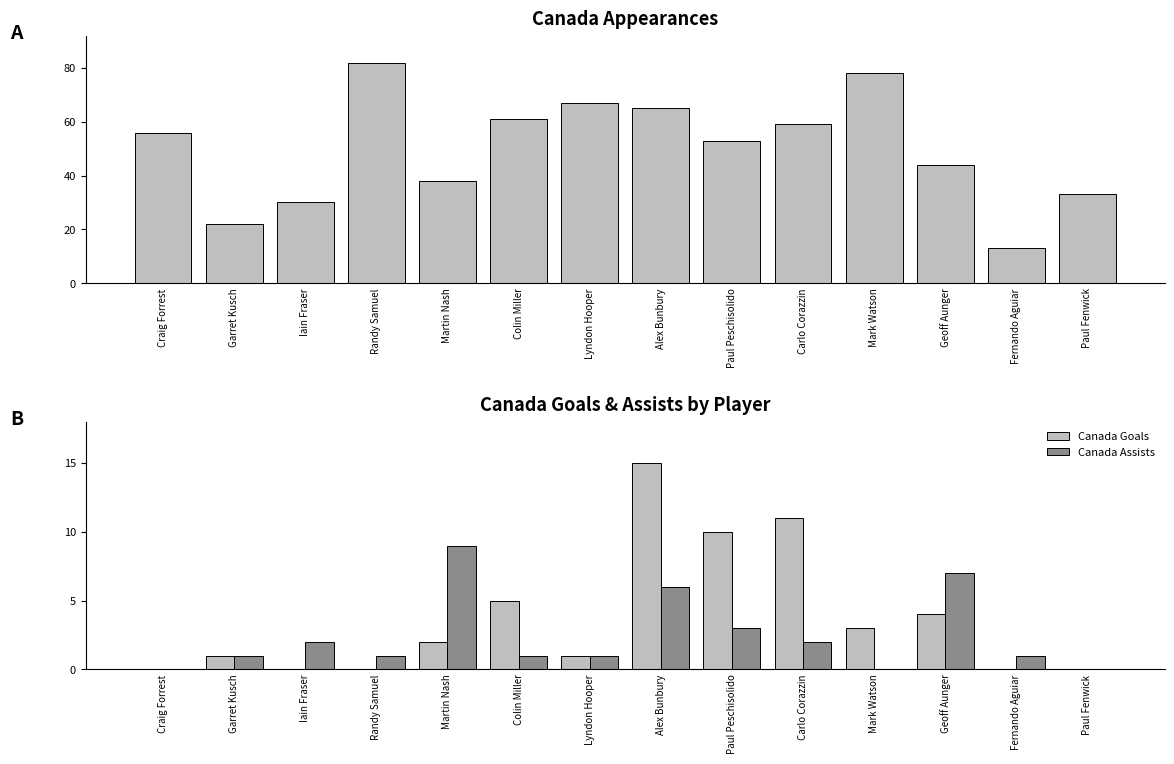

Which category has the highest value in the Canada Appearances series?

Randy Samuel